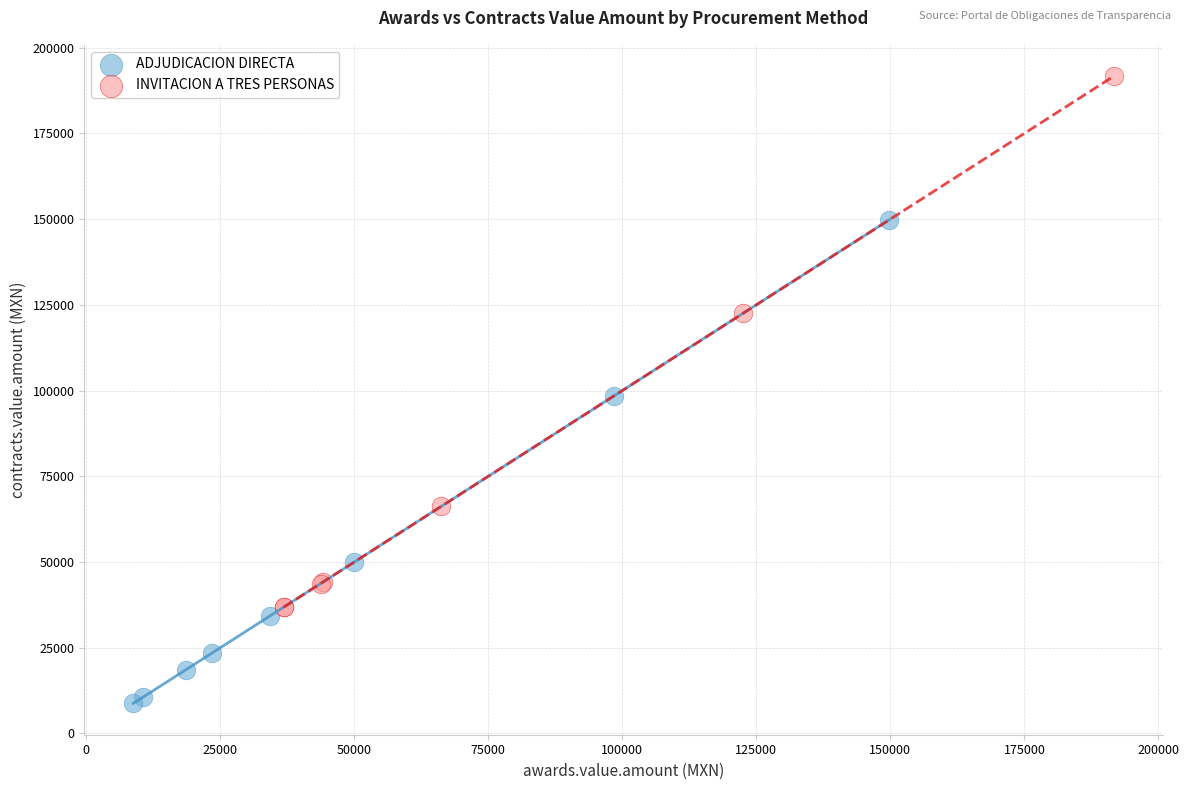

Which series has the widest spread of Y values?

INVITACION A TRES PERSONAS